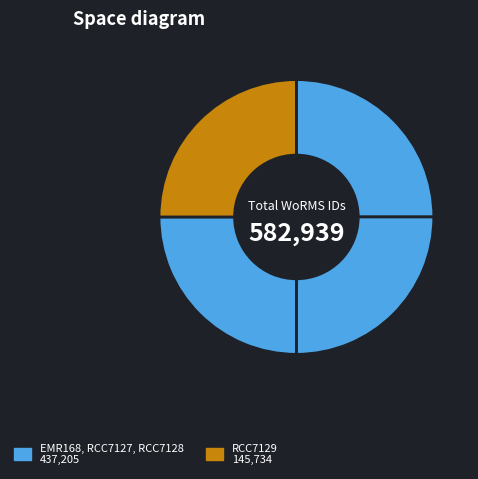

What is the largest slice in the pie chart?

EMR168